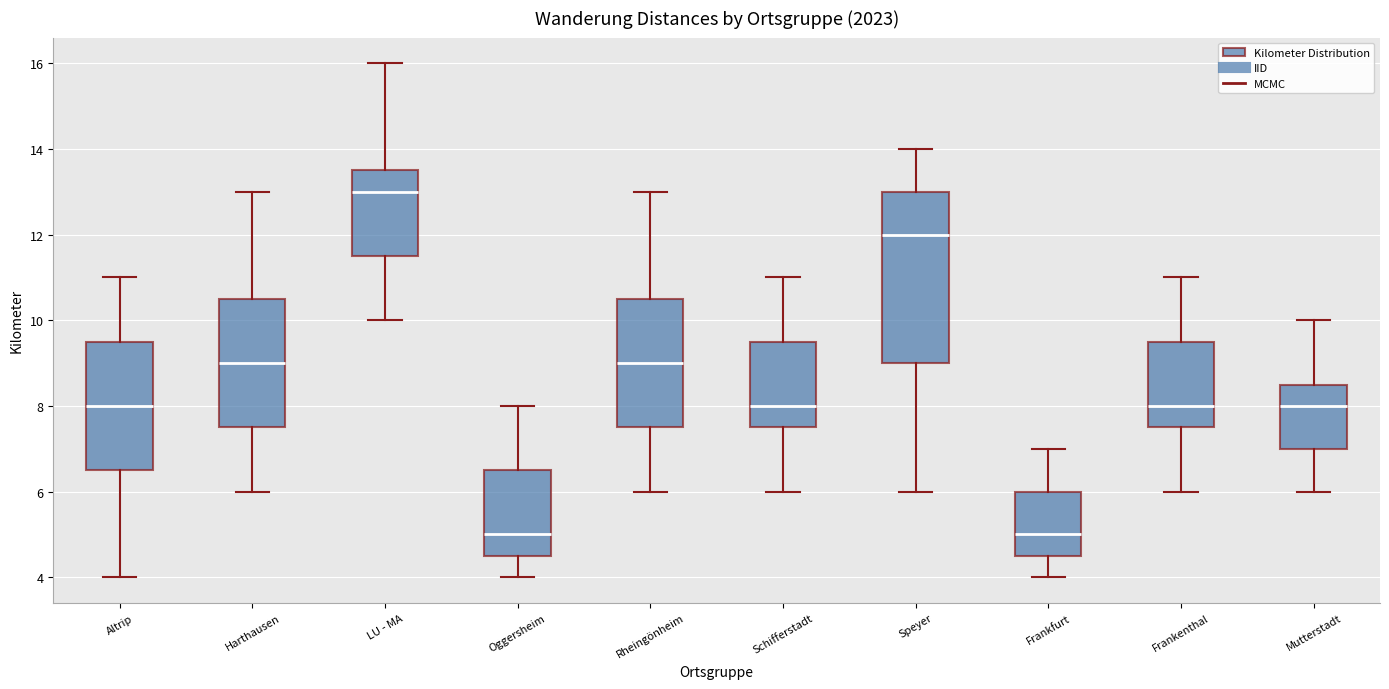

Which box has the highest median line?

LU - MA